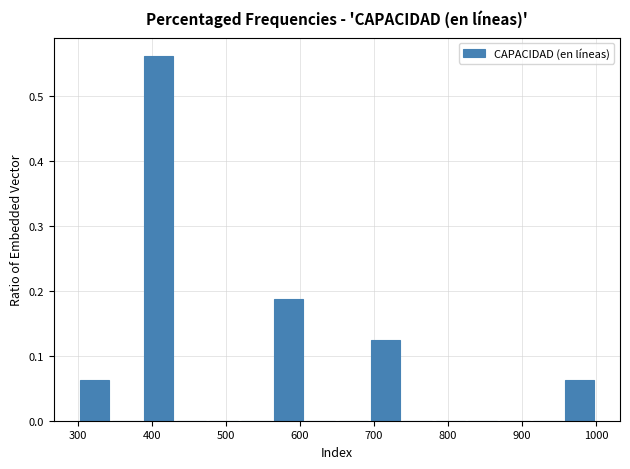

Reading left to right, transcribe this chart: for each bar, give the range it covers on the x-axis and its height. Neither the bar edges nor the heights are printed on the chart, so give them approximately, as read against the axes.

300 to 340: 0.06
340 to 390: 0
390 to 430: 0.56
430 to 480: 0
480 to 520: 0
520 to 560: 0
560 to 610: 0.19
610 to 650: 0
650 to 690: 0
690 to 740: 0.13
740 to 780: 0
780 to 830: 0
830 to 870: 0
870 to 910: 0
910 to 960: 0
960 to 1000: 0.06